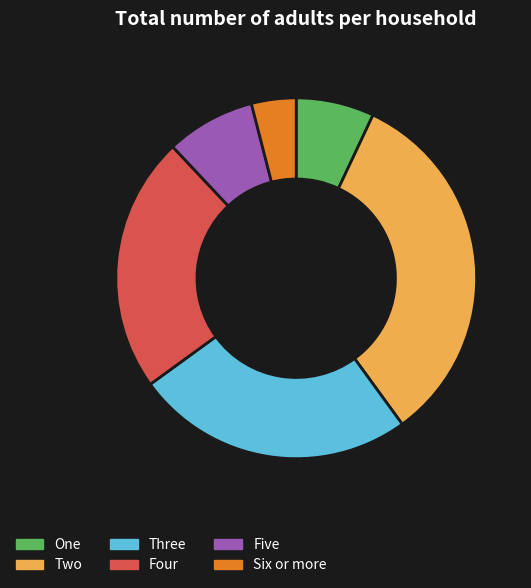

How many slices are in this pie chart?

6